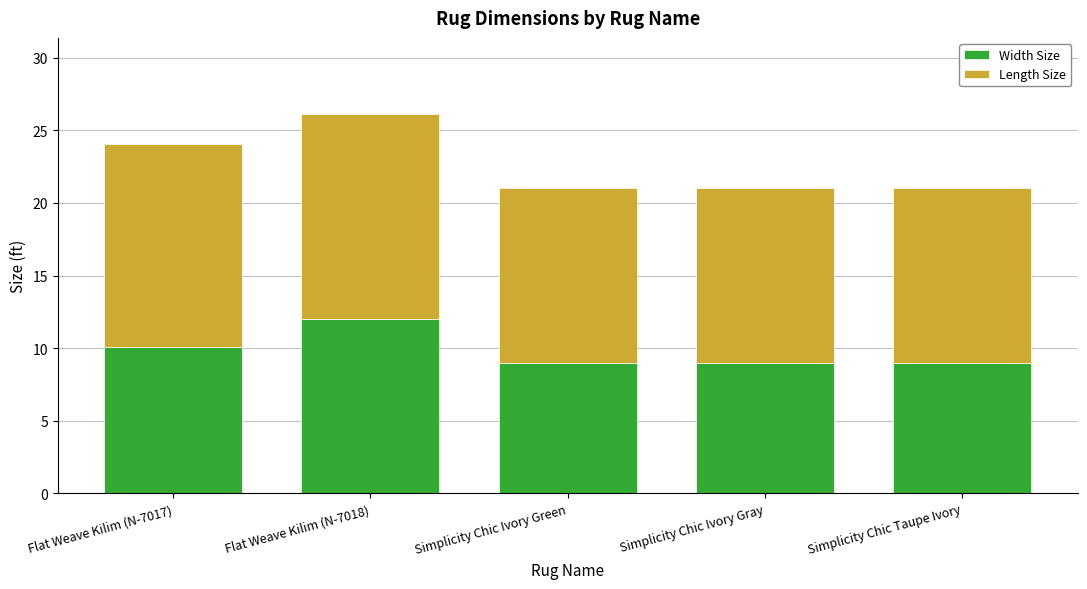

The value of Width Size at Simplicity Chic Ivory Gray is 9.0. True or false?

True